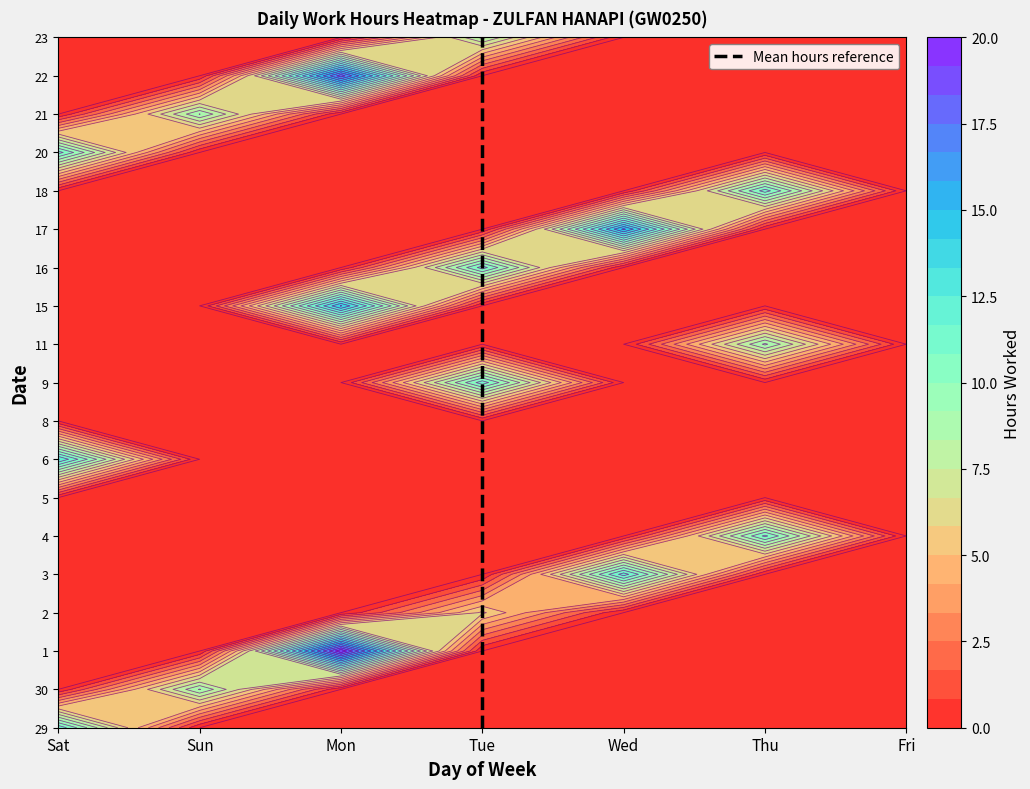

Is it true that the value at Tue is 16?

True